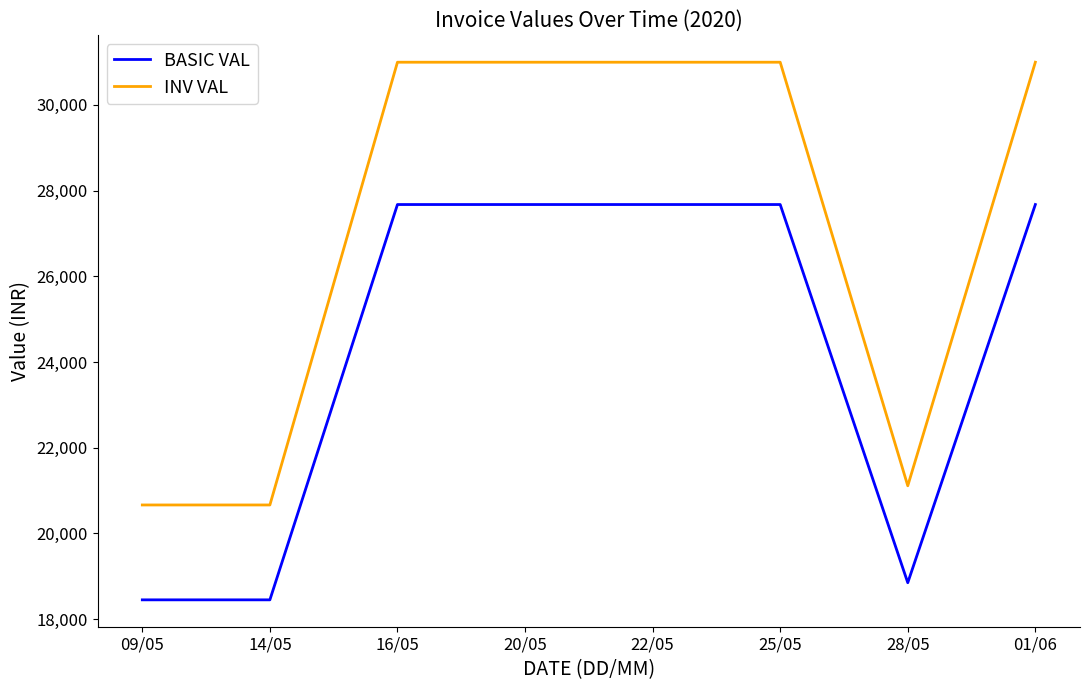

Reading right to left, extract all data points from this chart.

BASIC VAL: 01/06=27675.0	28/05=18849.8	25/05=27675.0	22/05=27675.0	20/05=27675.0	16/05=27675.0	14/05=18450.0	09/05=18450.0
INV VAL: 01/06=30996.0	28/05=21111.7	25/05=30996.0	22/05=30996.0	20/05=30996.0	16/05=30996.0	14/05=20664.0	09/05=20664.0